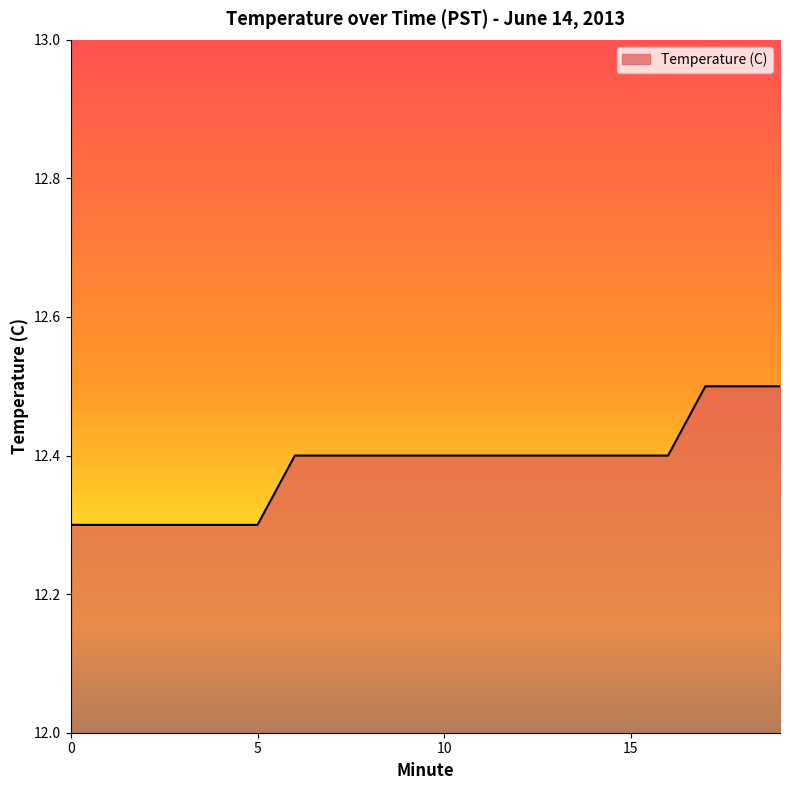

What is the maximum value shown in the chart?

12.5